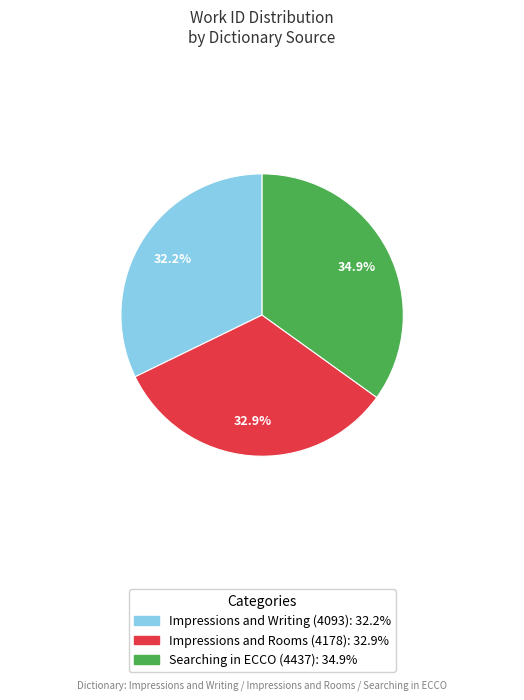

How many segments does this pie chart have?

3